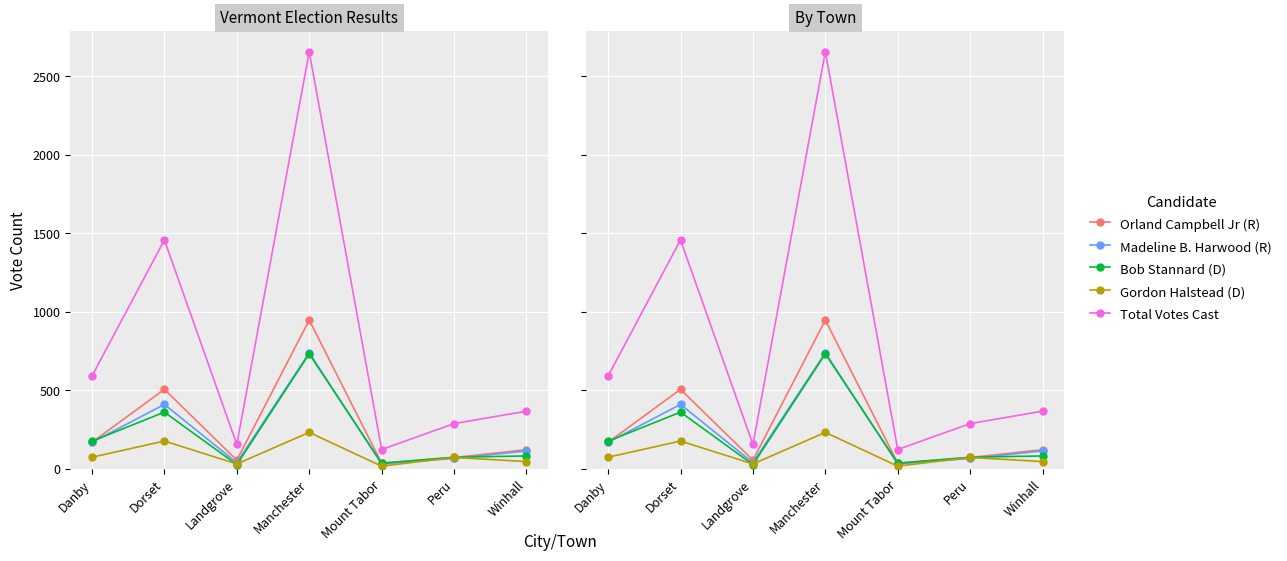

Is the value of Madeline B. Harwood (R) at Mount Tabor greater than the value of Bob Stannard (D) at Landgrove?

Yes